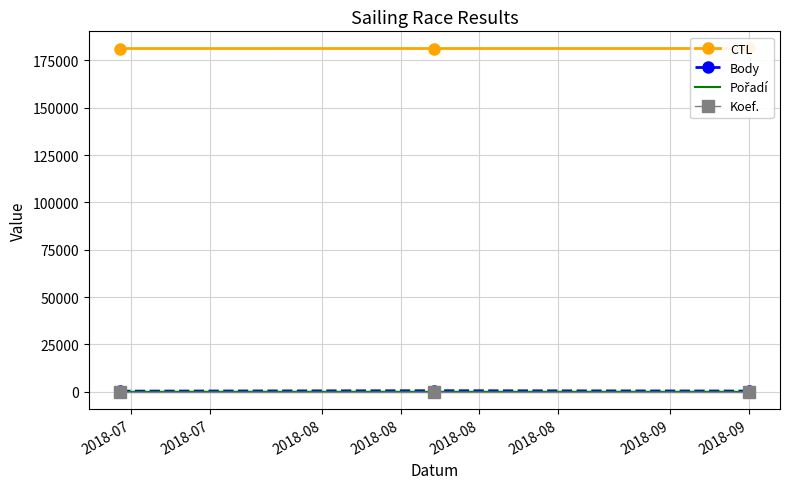

Which series changed the most between 2018-07 and 2018-08?

Body